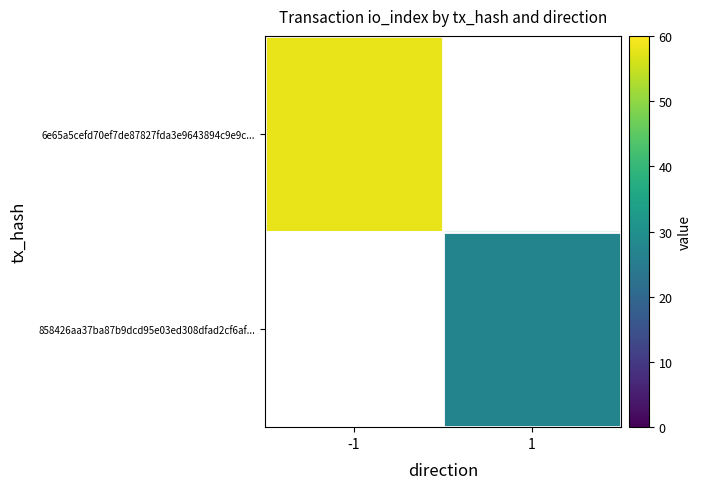

At which category does the chart reach its peak across all series?

-1